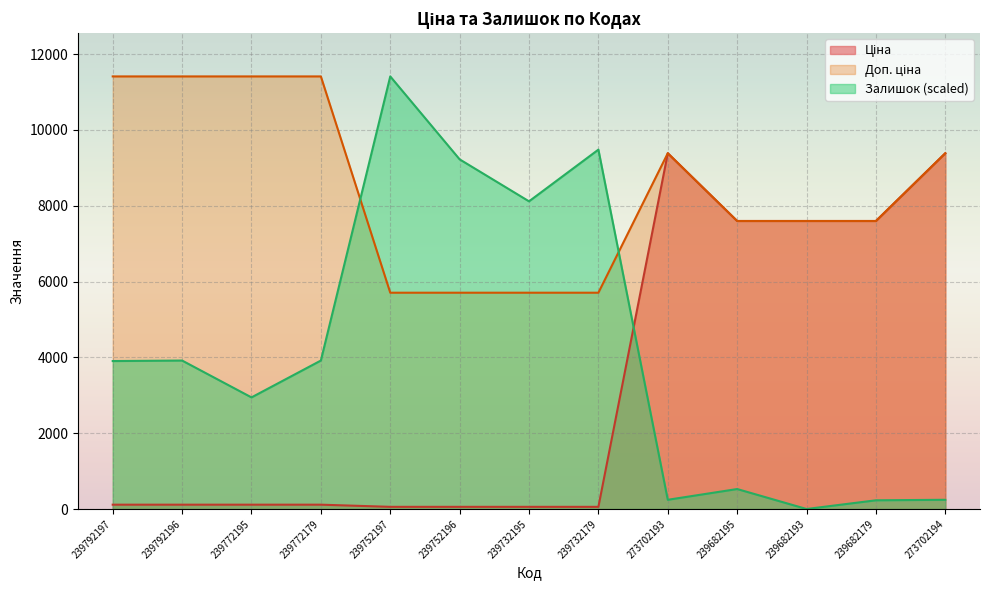

Reading right to left, transcribe all the data shown in this chart.

Ціна: 9384.0	7596.5	7596.5	7596.5	9384.0	57.0	57.0	57.0	57.0	114.1	114.1	114.1	114.1
Доп. ціна: 9384.0	7596.5	7596.5	7596.5	9384.0	5705.0	5705.0	5705.0	5705.0	11410.0	11410.0	11410.0	11410.0
Залишок: 243.1	229.6	0.0	526.6	243.1	9479.1	8115.3	9222.5	11410.0	3915.9	2943.6	3915.9	3902.4